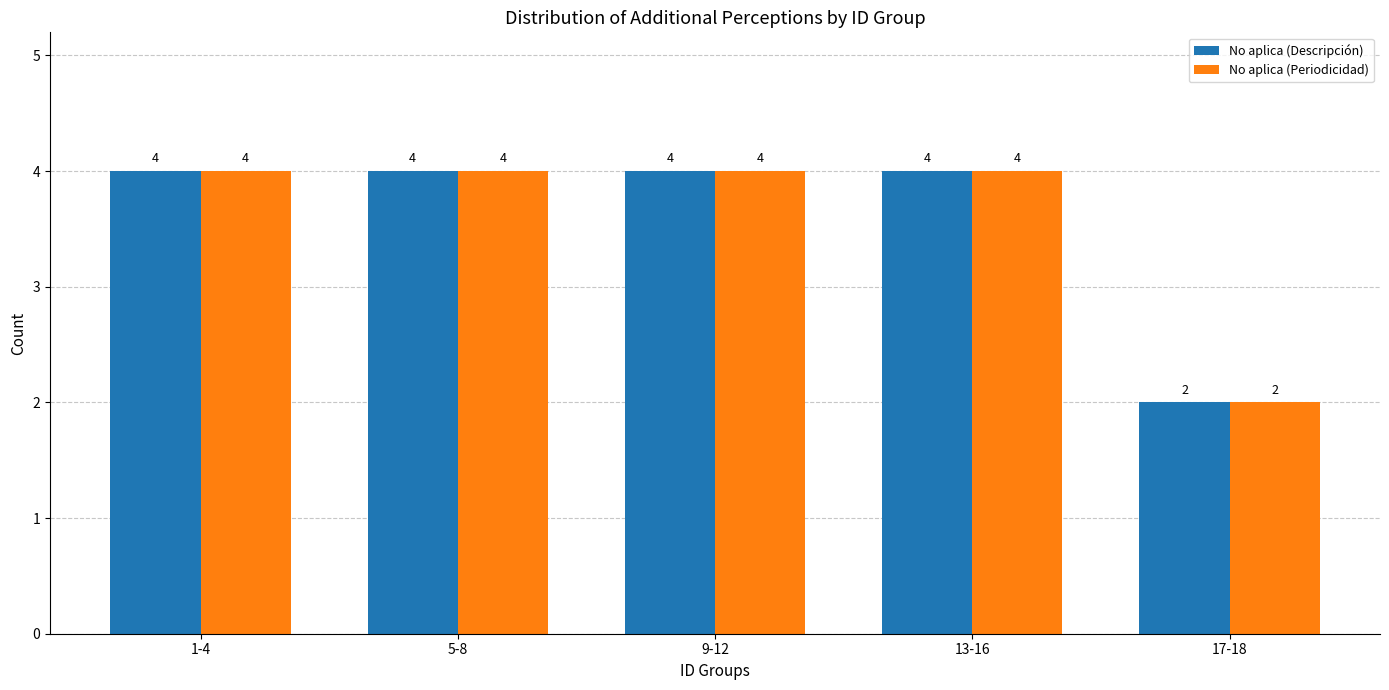

What are all the series names shown in the legend?

No aplica (Descripción), No aplica (Periodicidad)